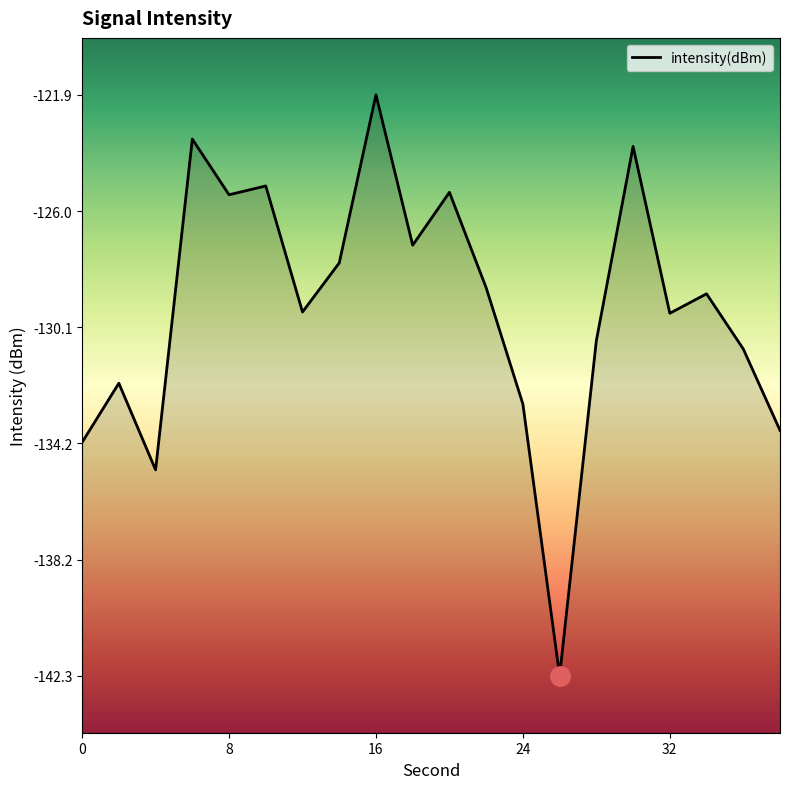

What is the value of the 15th point from the left?

-130.6